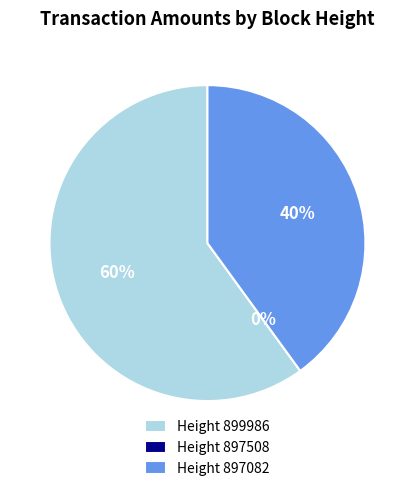

Which category accounts for the majority?

899986